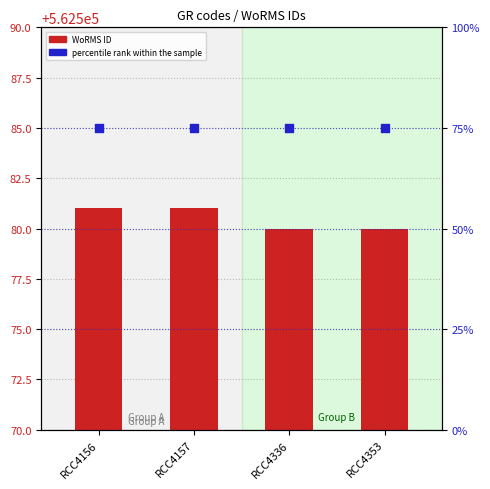

Which series has the largest total across all categories?

WoRMS ID